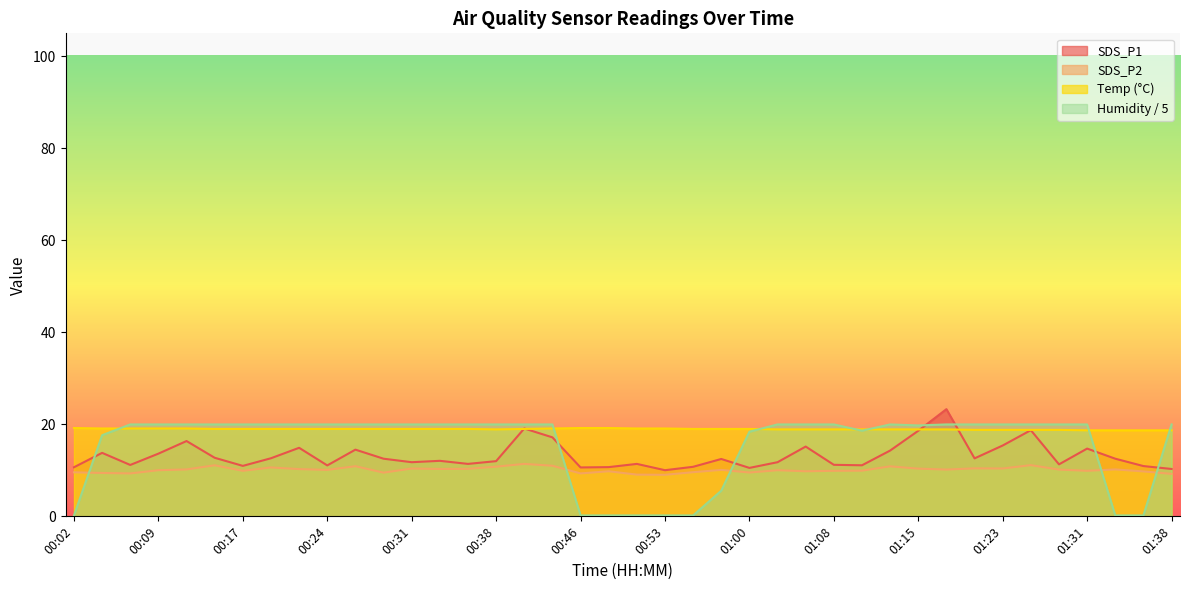

What is the approximate value of SDS_P1 at 01:38?

10.3